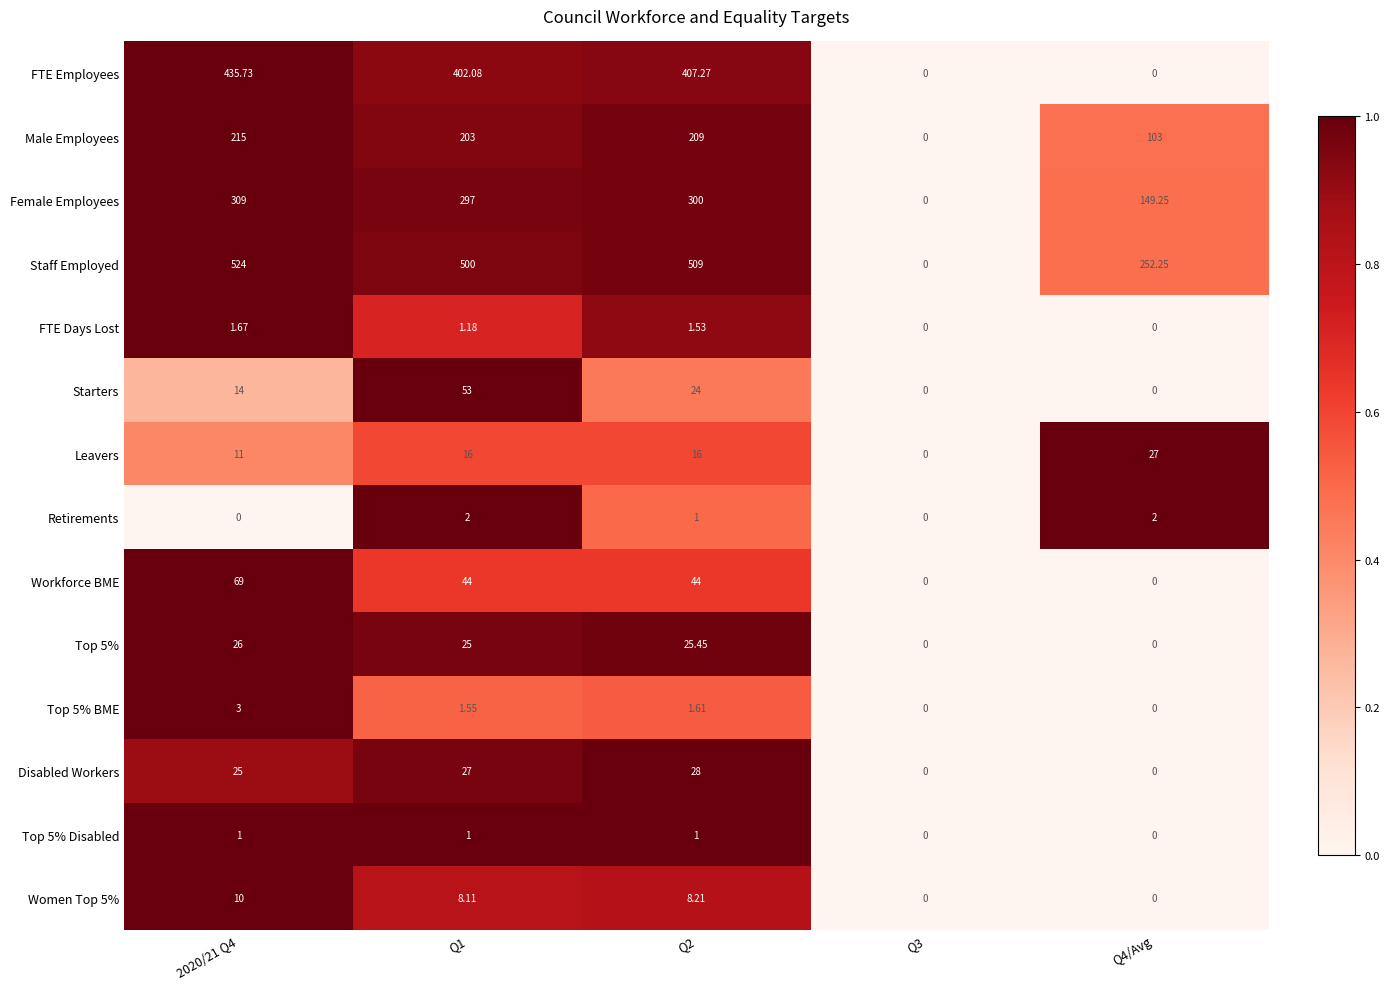

List the series in order of their peak value, highest first.

Staff Employed, FTE Employees, Female Employees, Male Employees, Workforce BME, Starters, Disabled Workers, Leavers, Top 5%, Women Top 5%, Top 5% BME, Retirements, FTE Days Lost, Top 5% Disabled